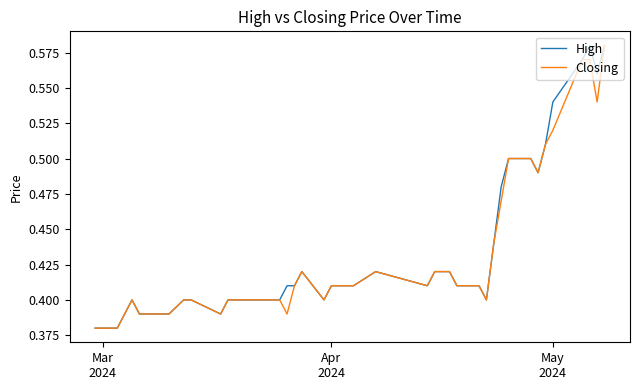

What are all the series names shown in the legend?

High, Closing